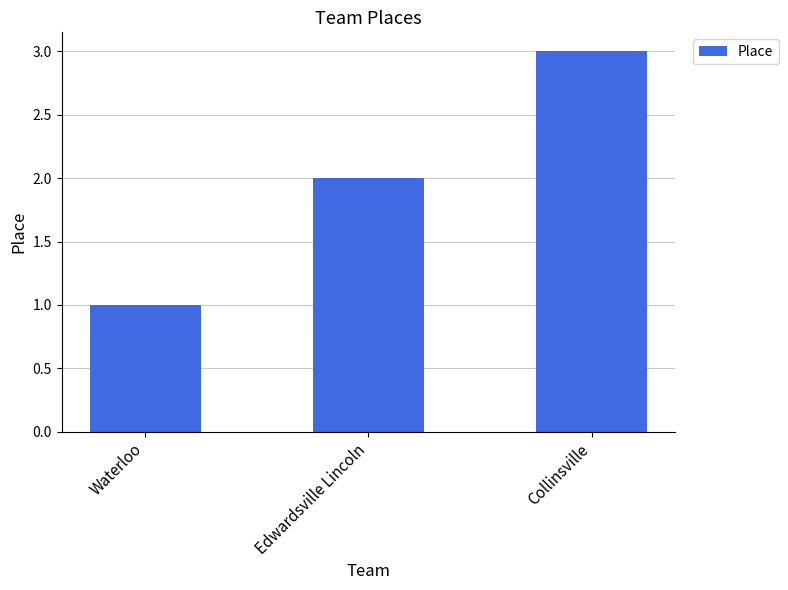

What is the label of the 1st bar from the right?

Collinsville